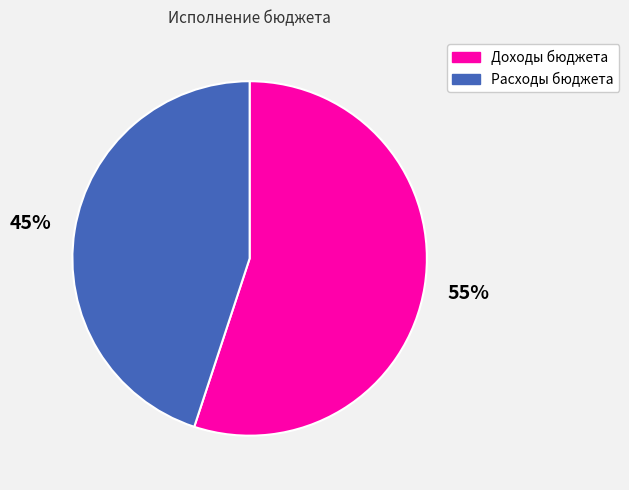

Which slice is the largest?

Доходы бюджета